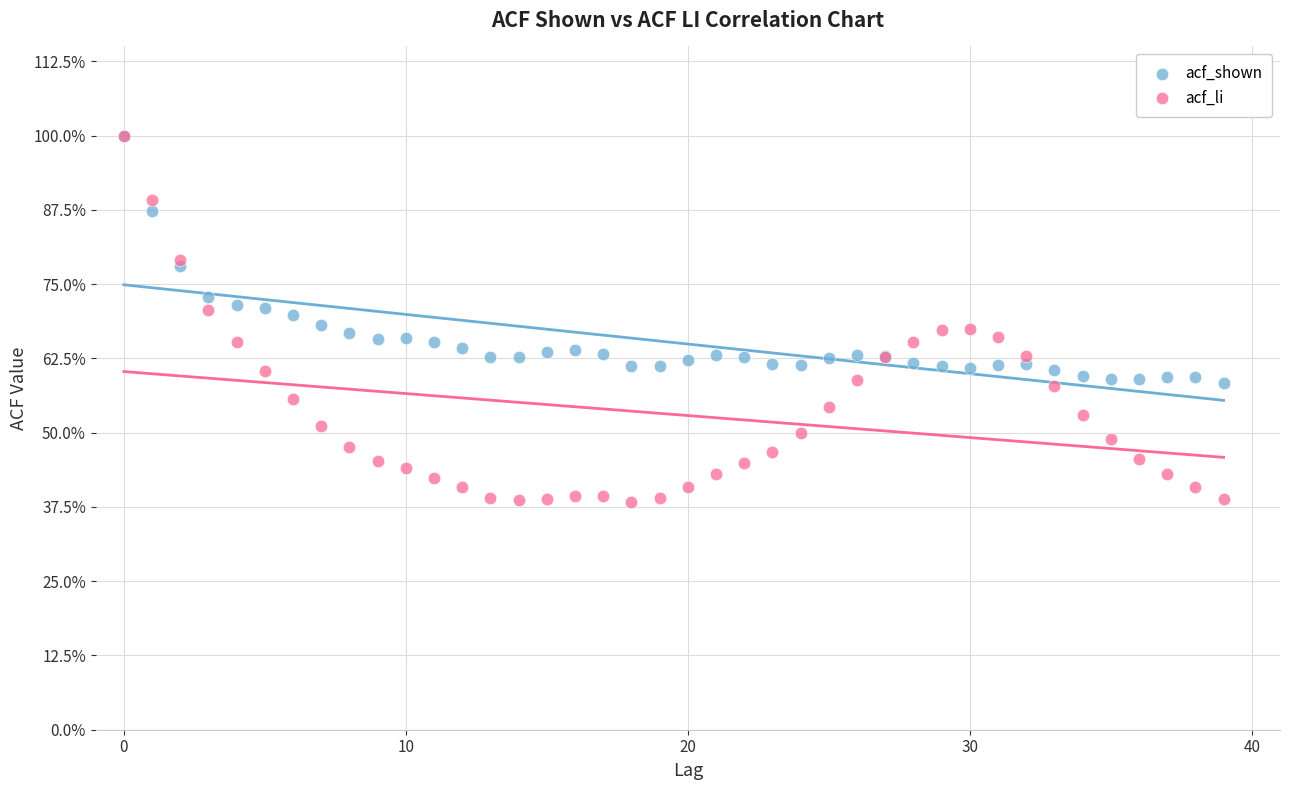

What are all the series names shown in the legend?

acf_shown, acf_li